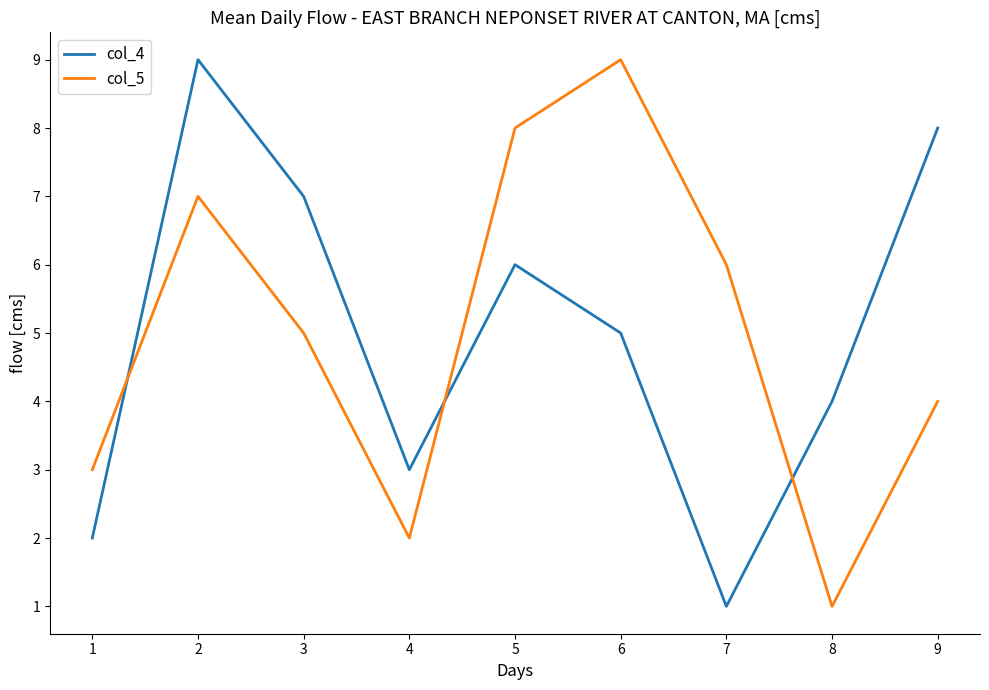

Is the value of col_4 at 7 greater than the value of col_5 at 4?

No